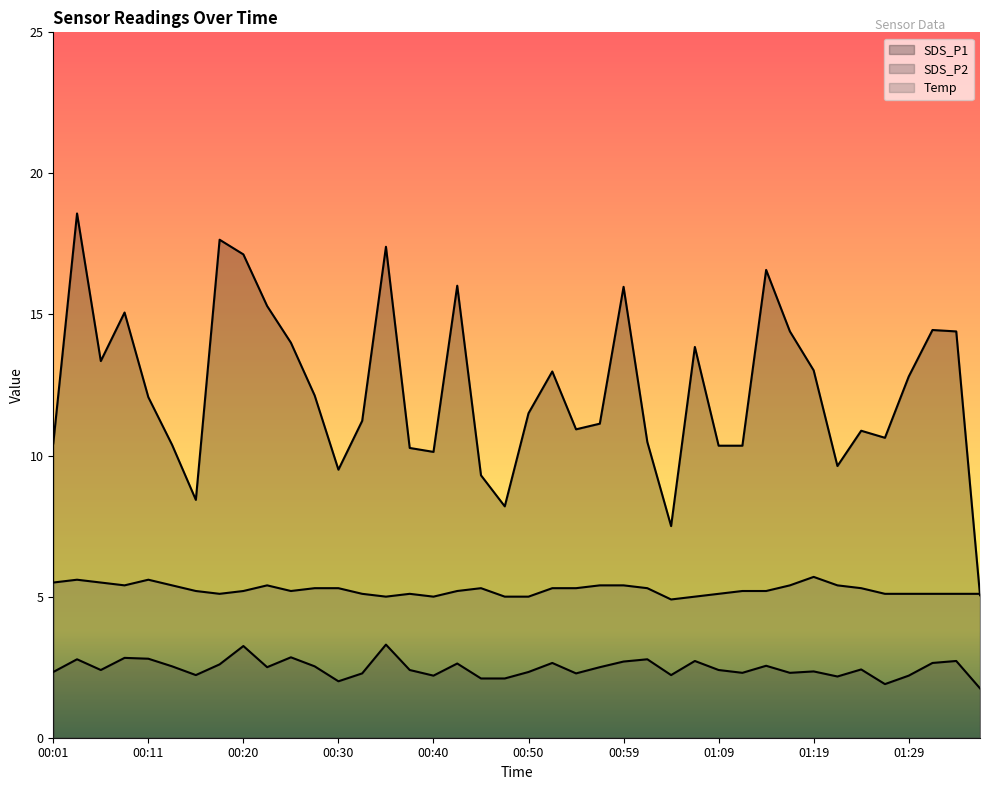

What is the average value of the Temp series?

5.2